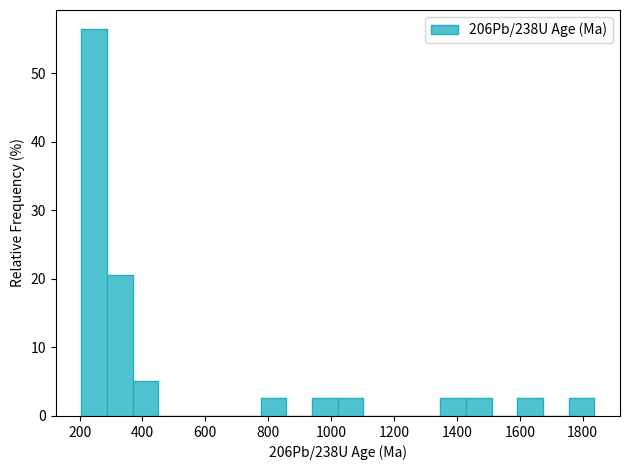

Which range on the x-axis has the tallest bar?

200 to 280